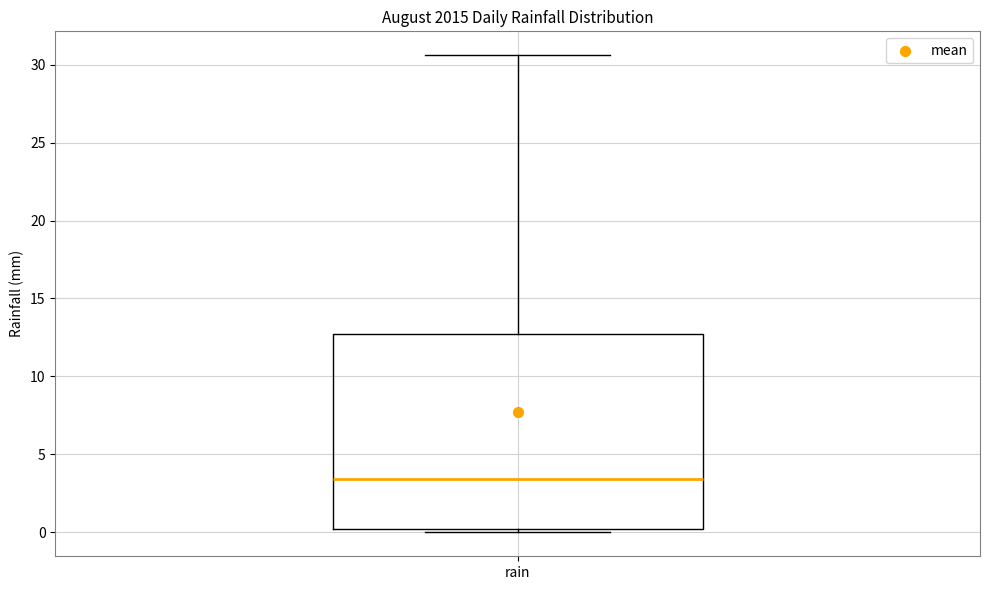

Read this box plot against the y-axis: the position of the median line, the range covered by the box, and the ends of both whiskers. The values are not printed on the chart, so give them approximately, as read against the axis.

median 3.5, box 0.0 to 12.5, whiskers 0.0 (just below the box's lower edge) to 30.5